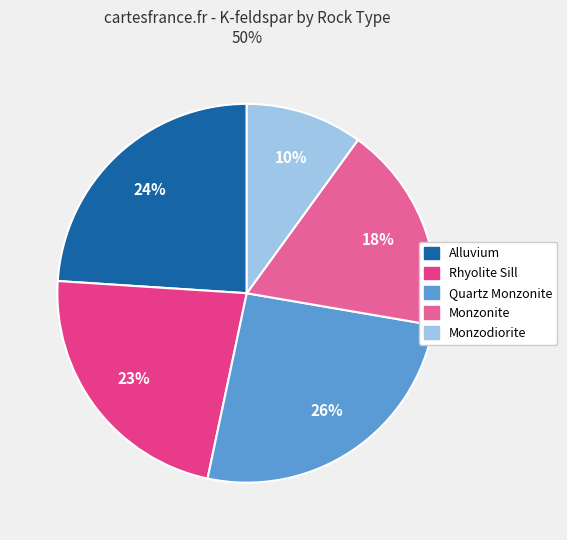

Is it true that Monzodiorite is 10% of the pie?

True